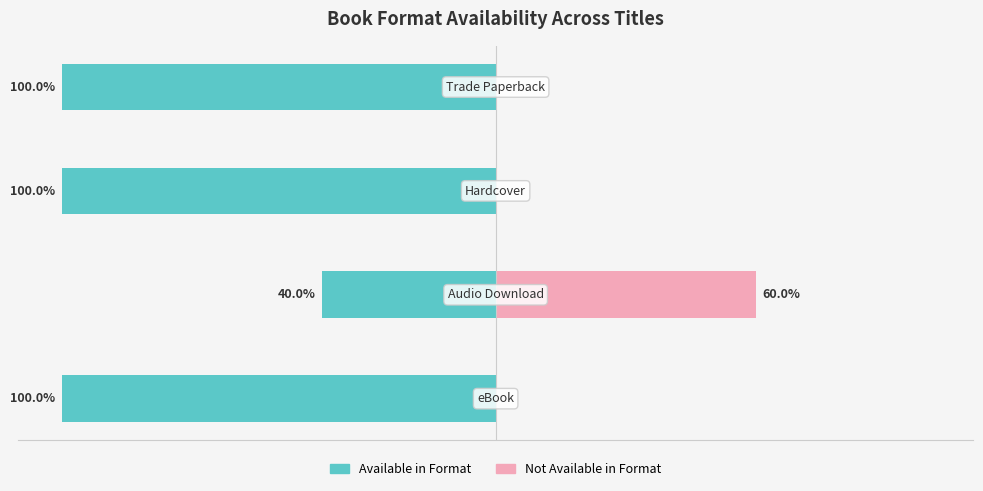

Count the number of data series in this chart.

2